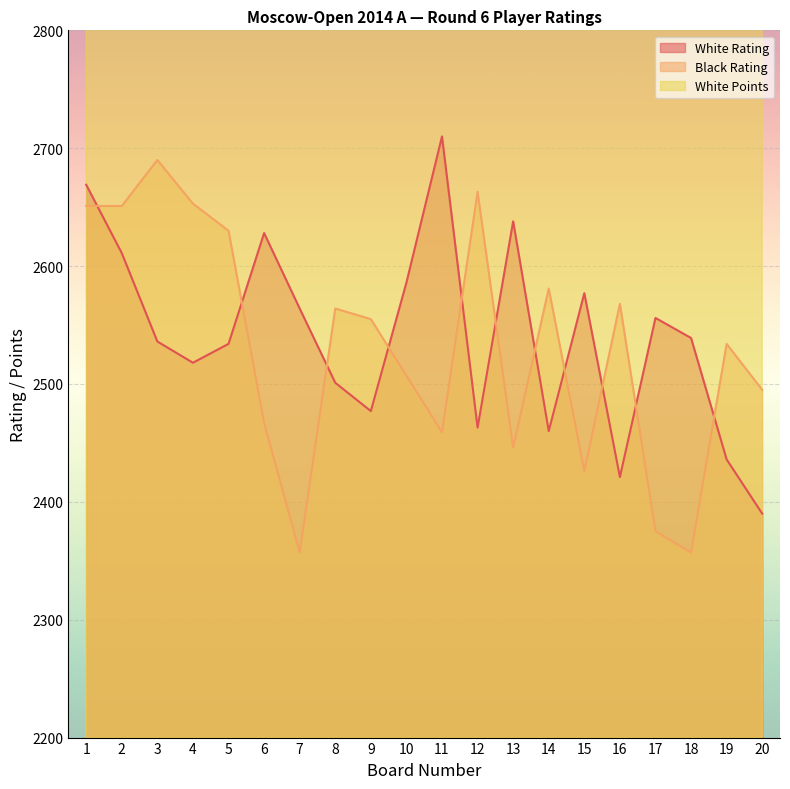

What is the total value across all series at 10?

9293